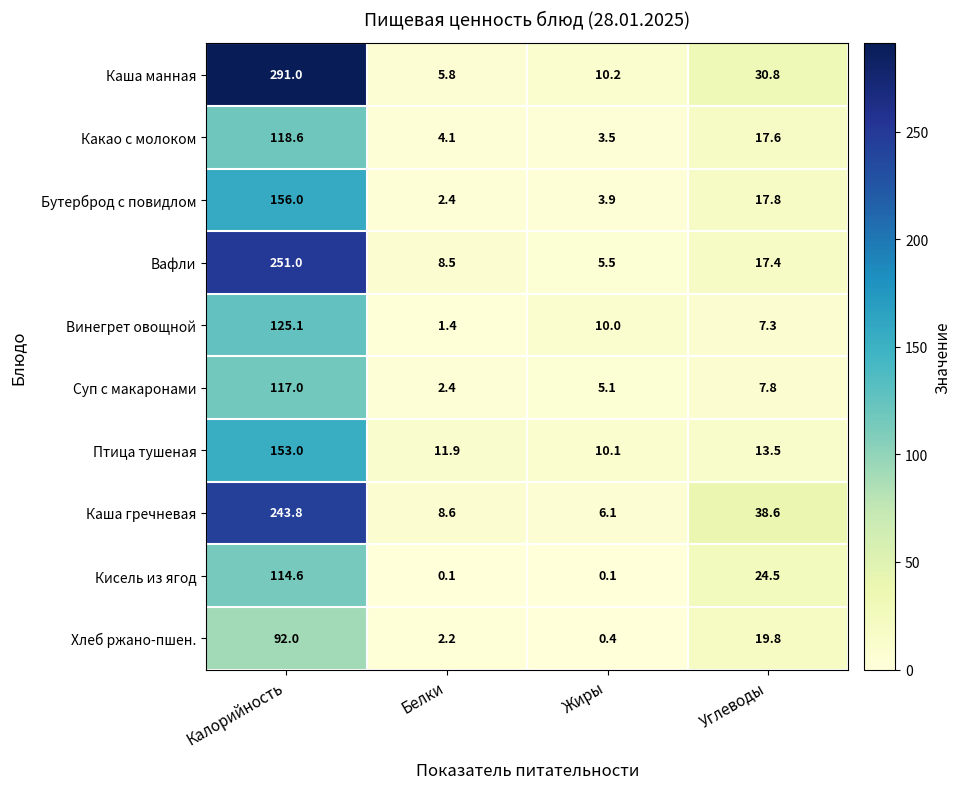

The value of Какао с молоком at Калорийность is 172.9. True or false?

False